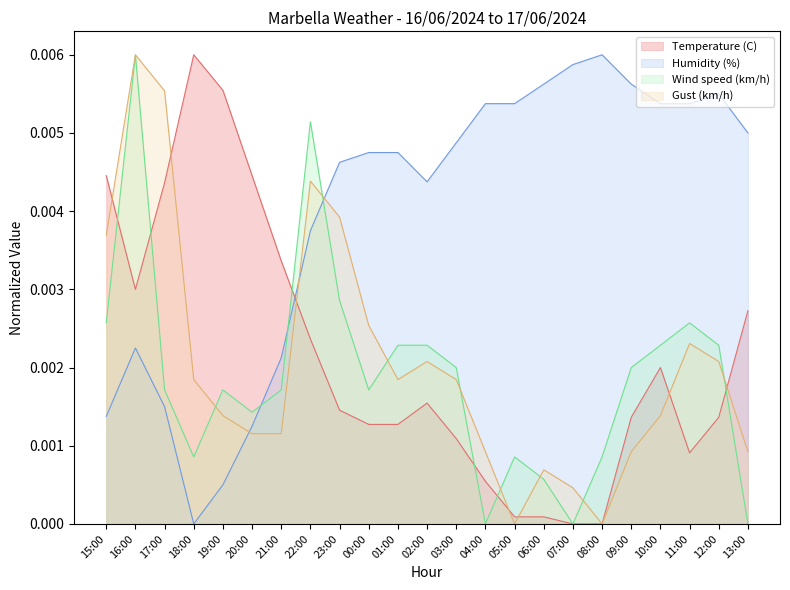

Which series changed the most between 02:00 and 04:00?

Wind speed (km/h)